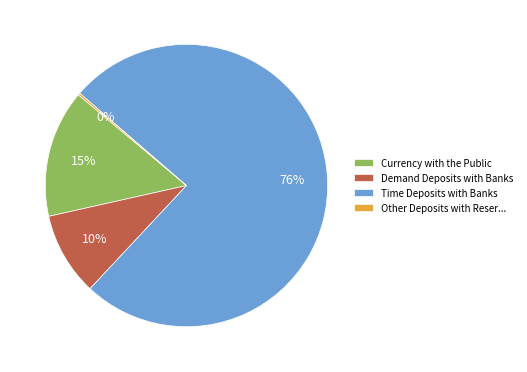

Between Demand Deposits with Banks and Currency with the Public, which is larger?

Currency with the Public